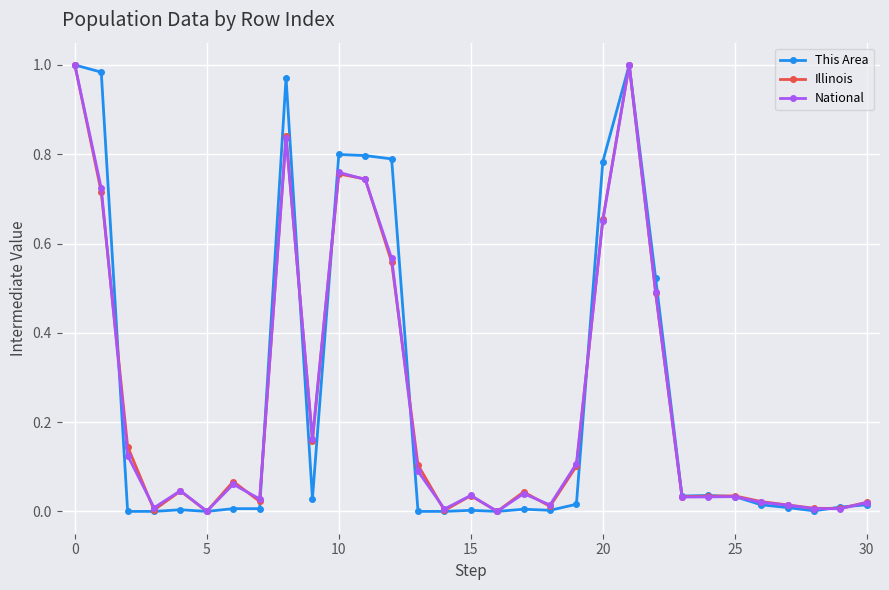

True or false: National has more than 1 interior local peaks.

True